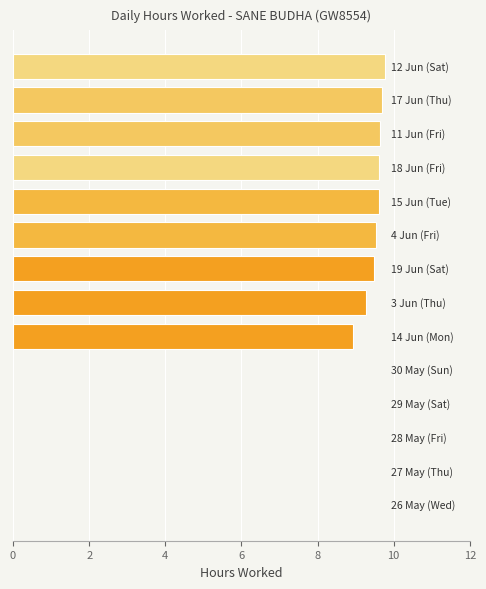

Count the number of values greater than 9.

8